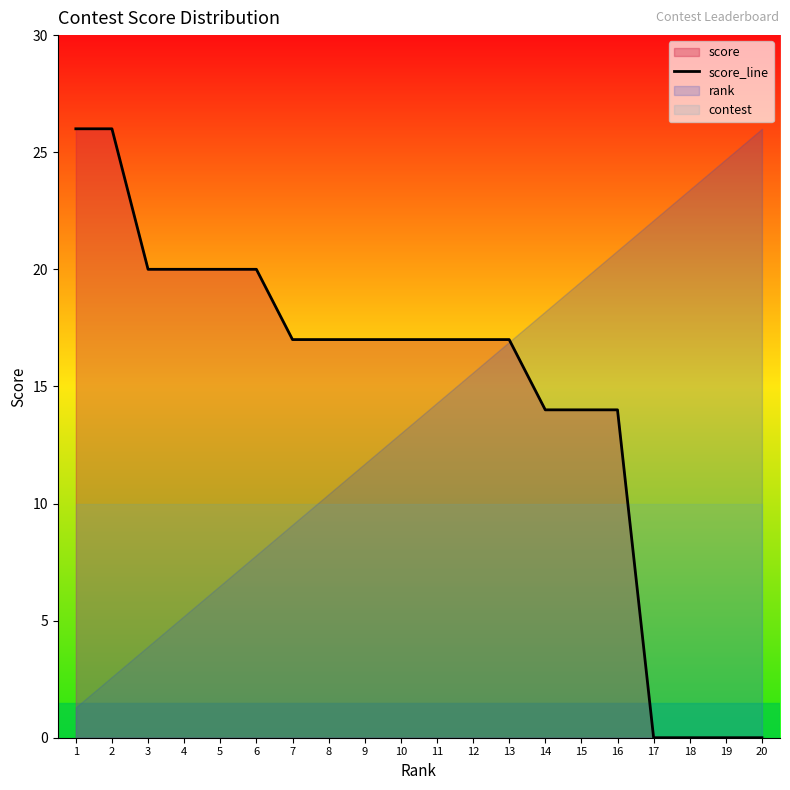

True or false: the data shows 11 at 1.

False